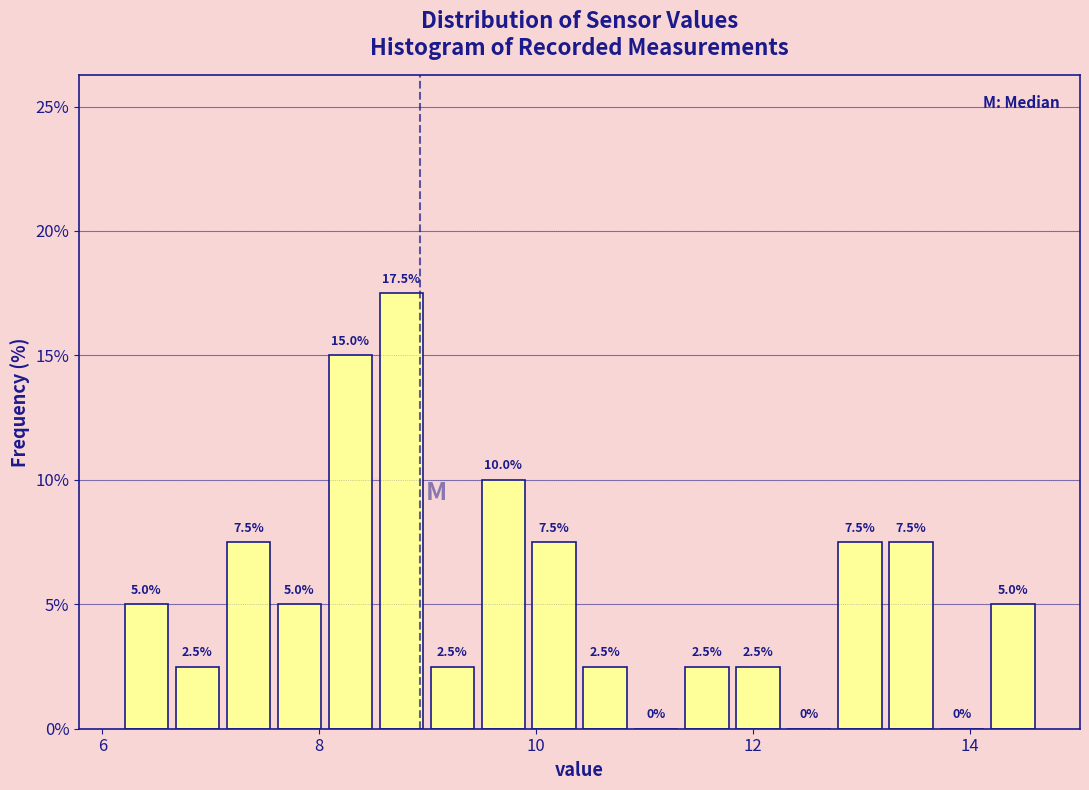

Around what value on the x-axis is the tallest bar? Give the approximate position of its centre, as read against the axis.

8.8